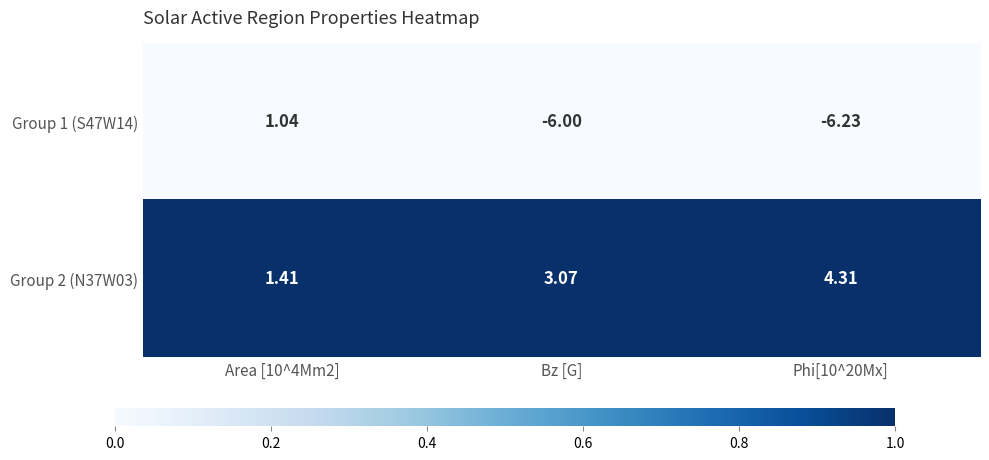

Is the value of Group 1 (S47W14) at Phi[10^20Mx] greater than the value of Group 2 (N37W03) at Area [10^4Mm2]?

No